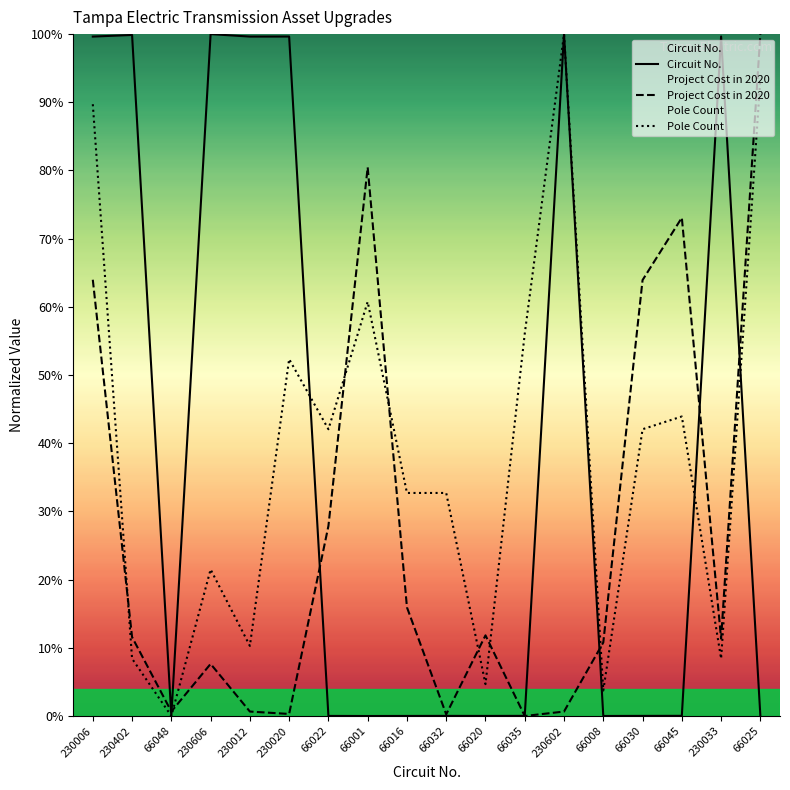

How many values in the Project Cost in 2020 series are below 11?

8